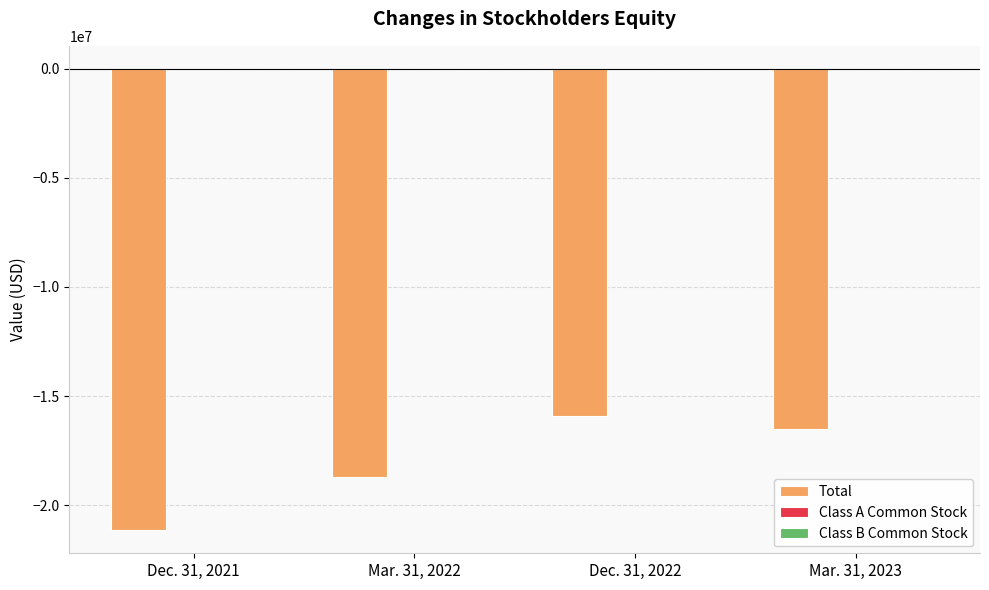

What is the sum of all Total values?

-72320268